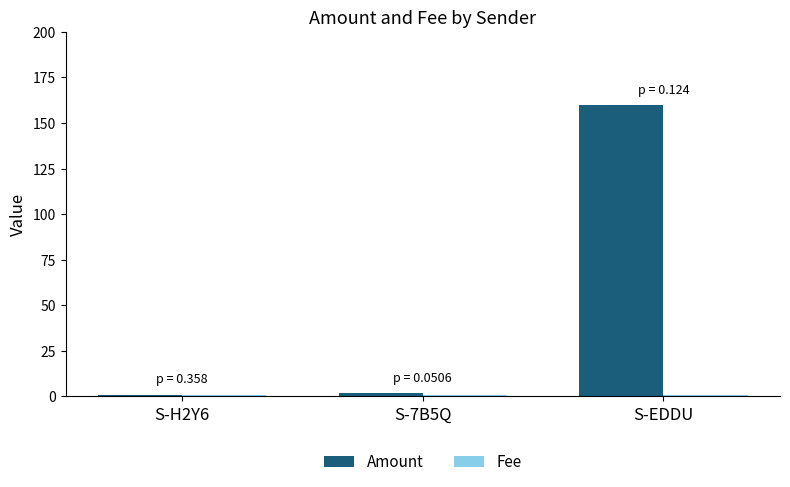

What is the sum of all Amount values?

163.0